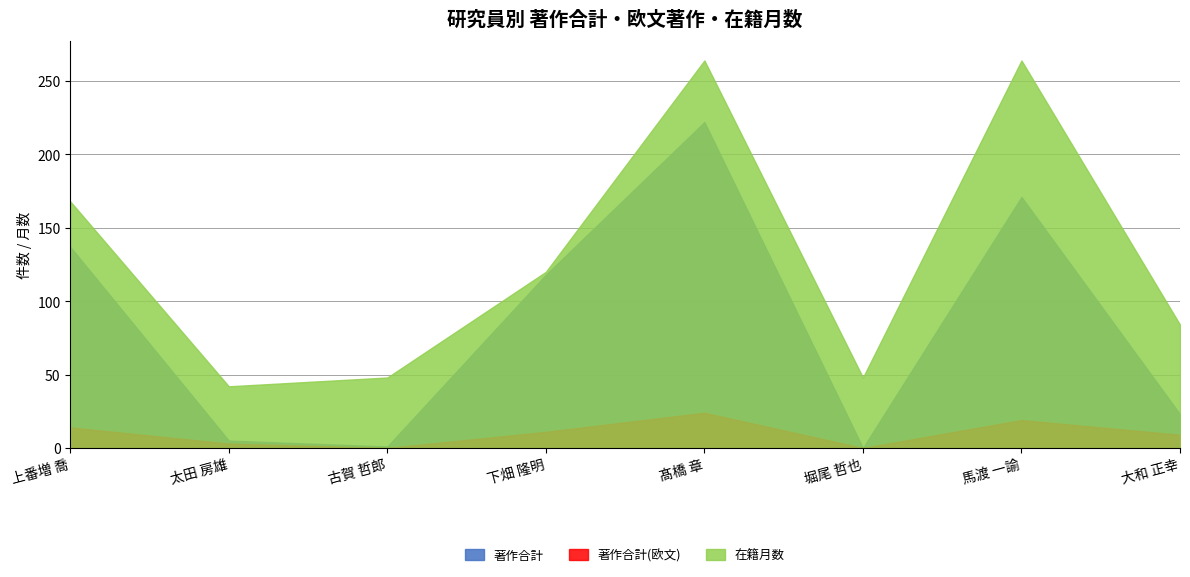

True or false: 著作合計(欧文) and 在籍月数 cross at least once.

False